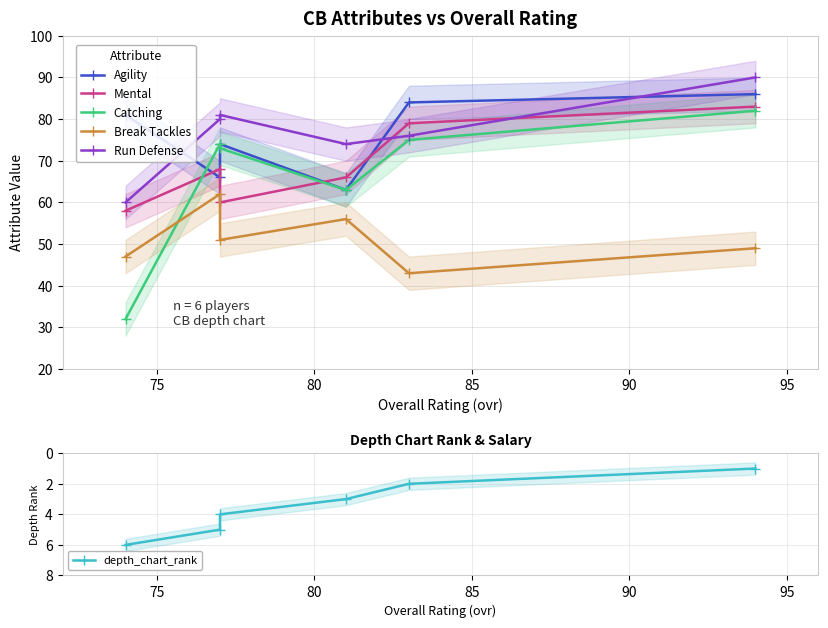

How many values in the Mental series are below 68?

3